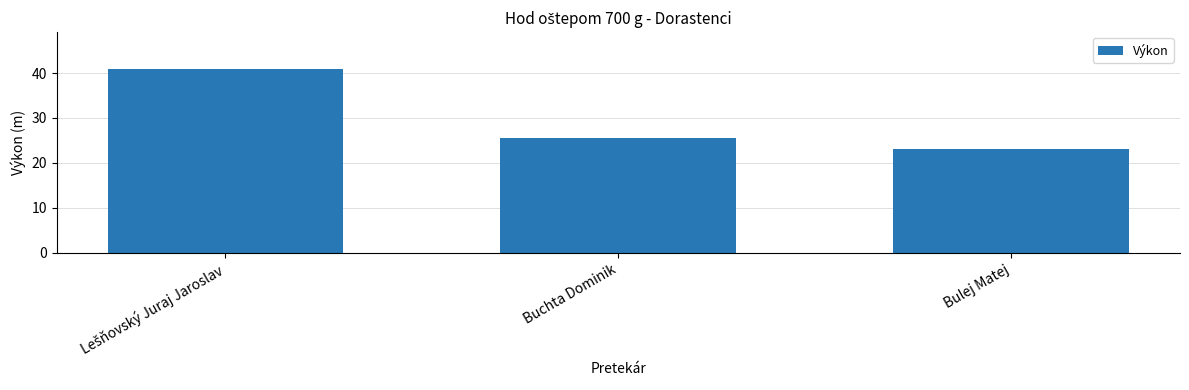

Reading left to right, list all the values displayed in this chart.

40.9	25.6	23.2